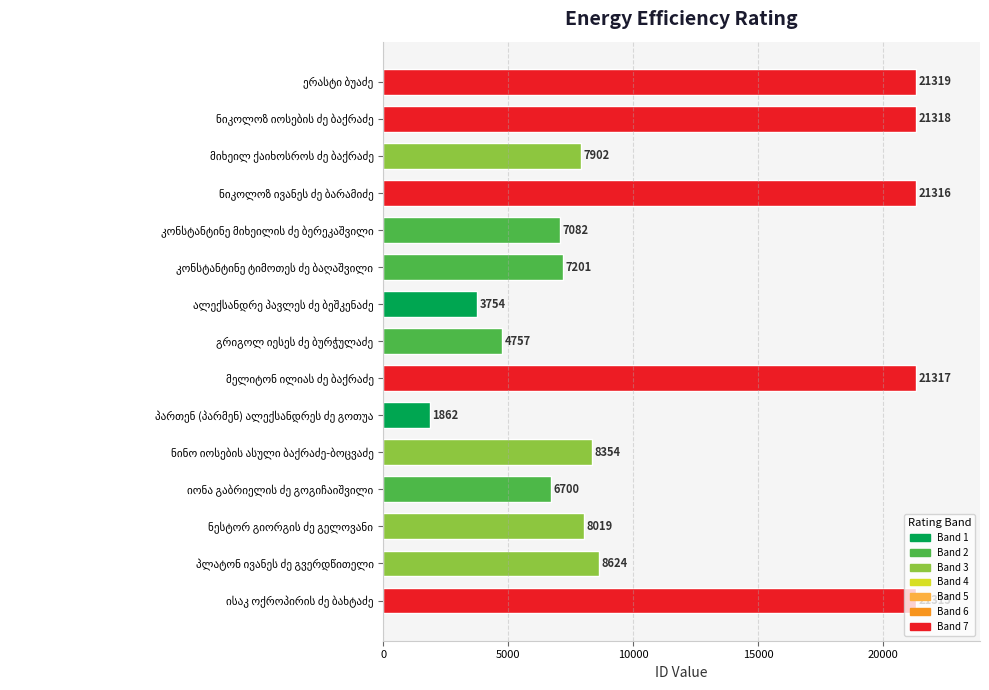

What is the average value?

11389